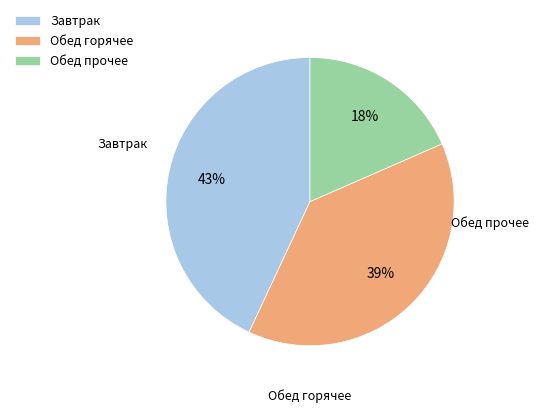

What is the ratio of the value at Обед прочее to the value at Завтрак?

0.4